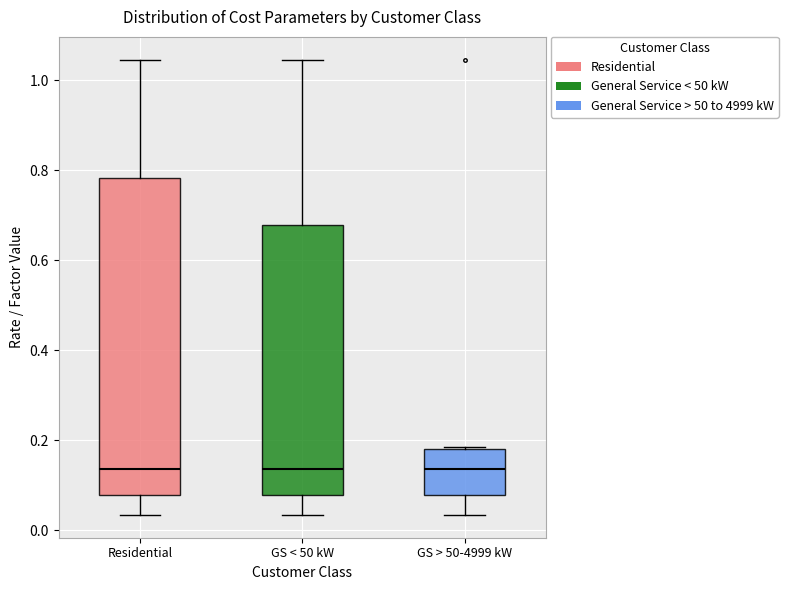

Where is the upper edge of the box for GS > 50-4999 kW on the y-axis? The values are not printed on the chart, so give them approximately, as read against the axis.

0.18